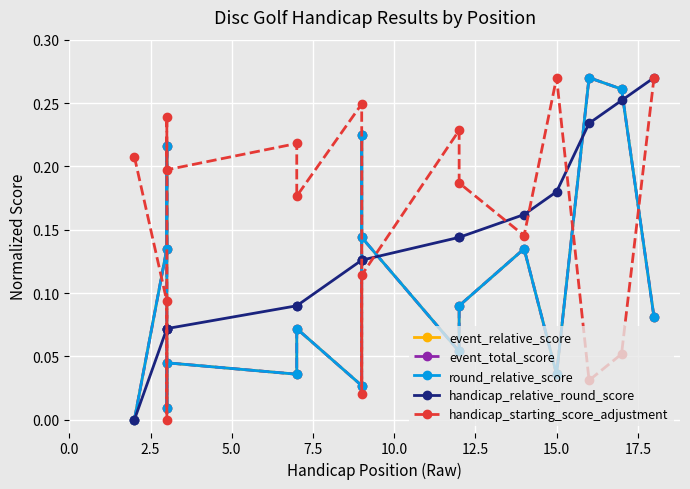

At how many categories does at least one series exceed 0?

17